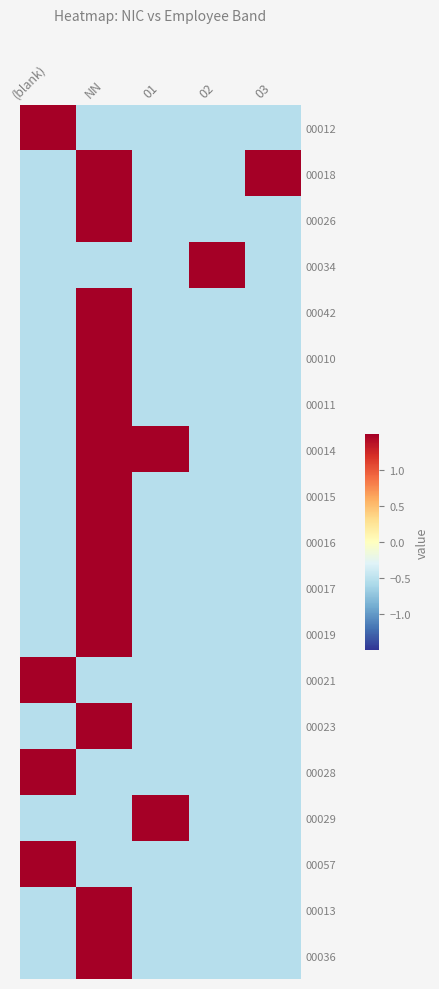

What is the difference between the highest and lowest values at 02?

2.0